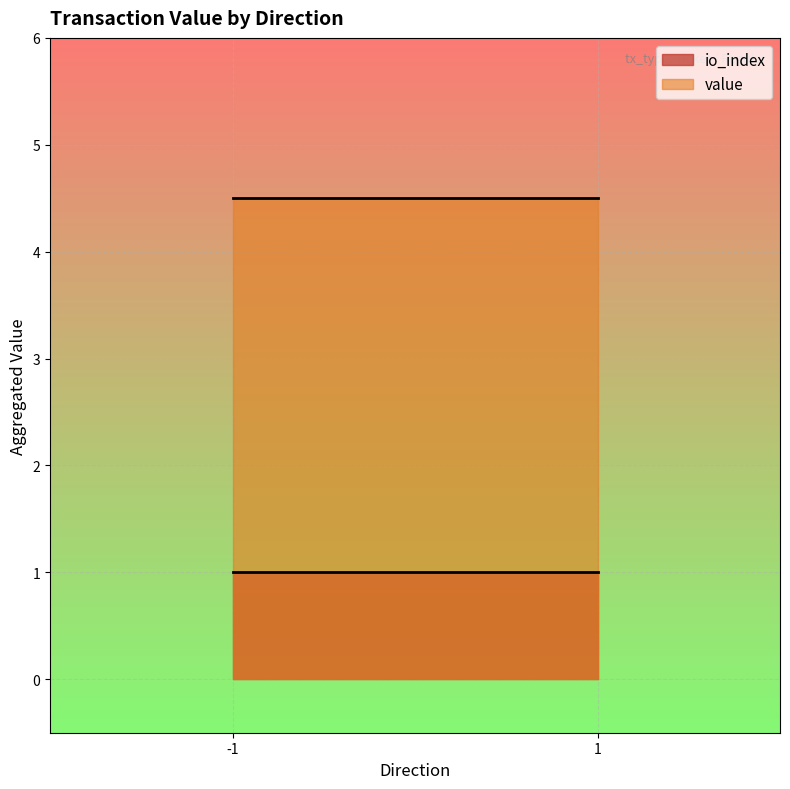

Which category has the lowest value in the io_index series?

-1